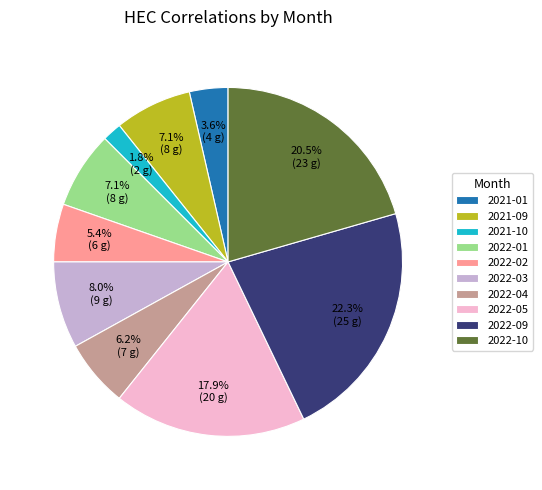

What portion of the pie excludes 2022-01?

92.9%